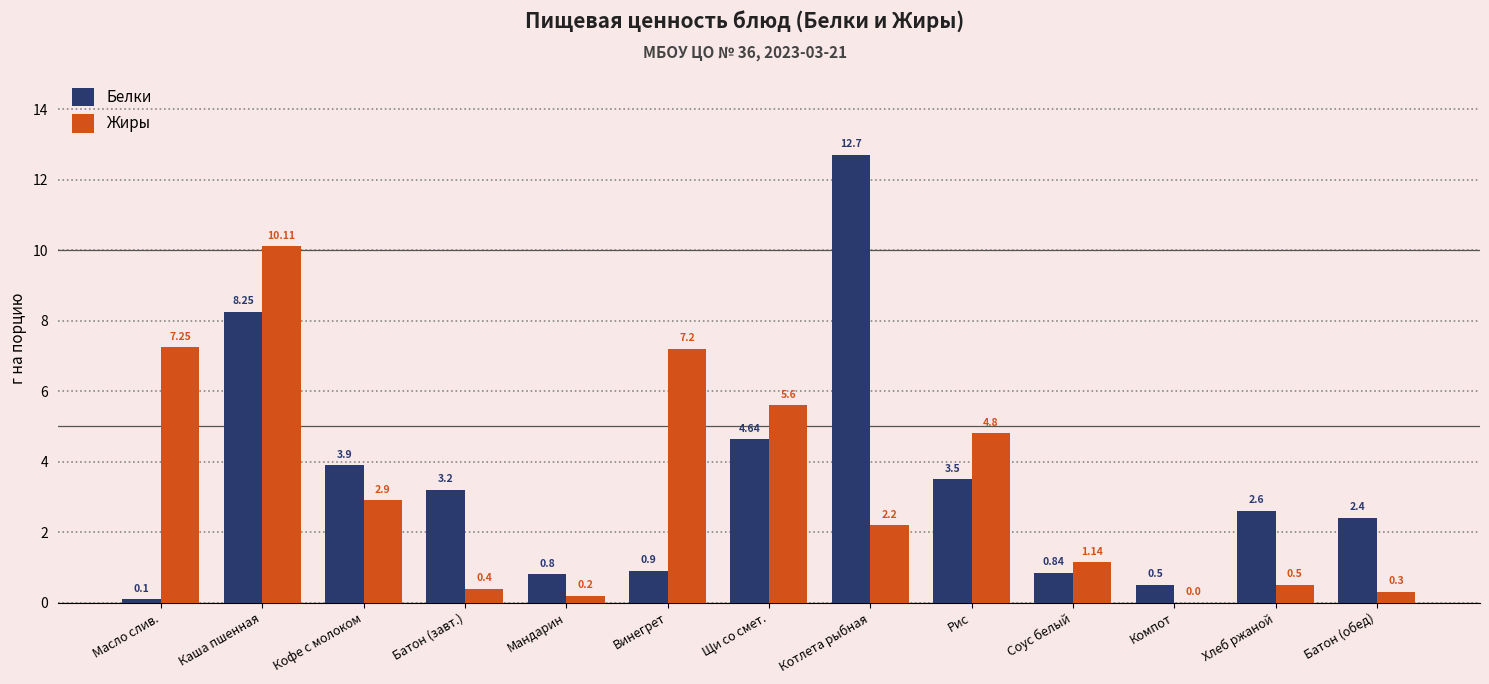

What is the sum of the Жиры values at Компот and Хлеб ржаной?

0.5